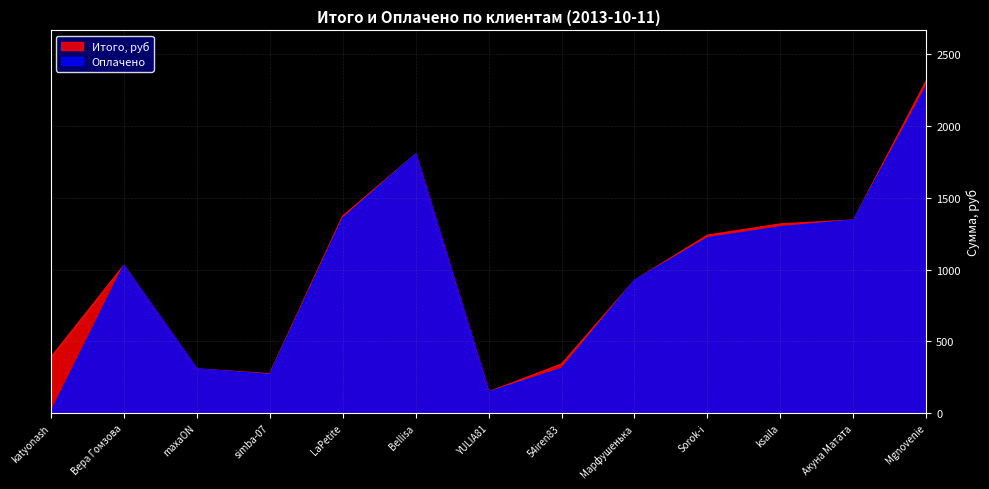

True or false: Итого, руб has a value of 460.9 at Sorok-i.

False